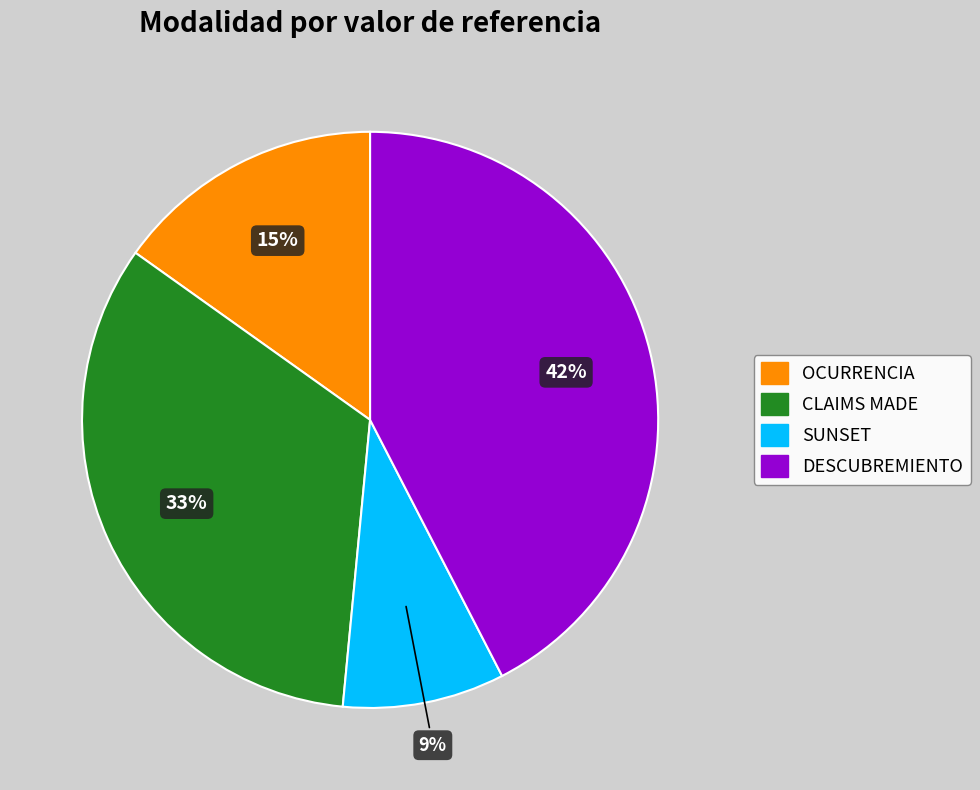

Is it true that SUNSET is 9% of the pie?

True